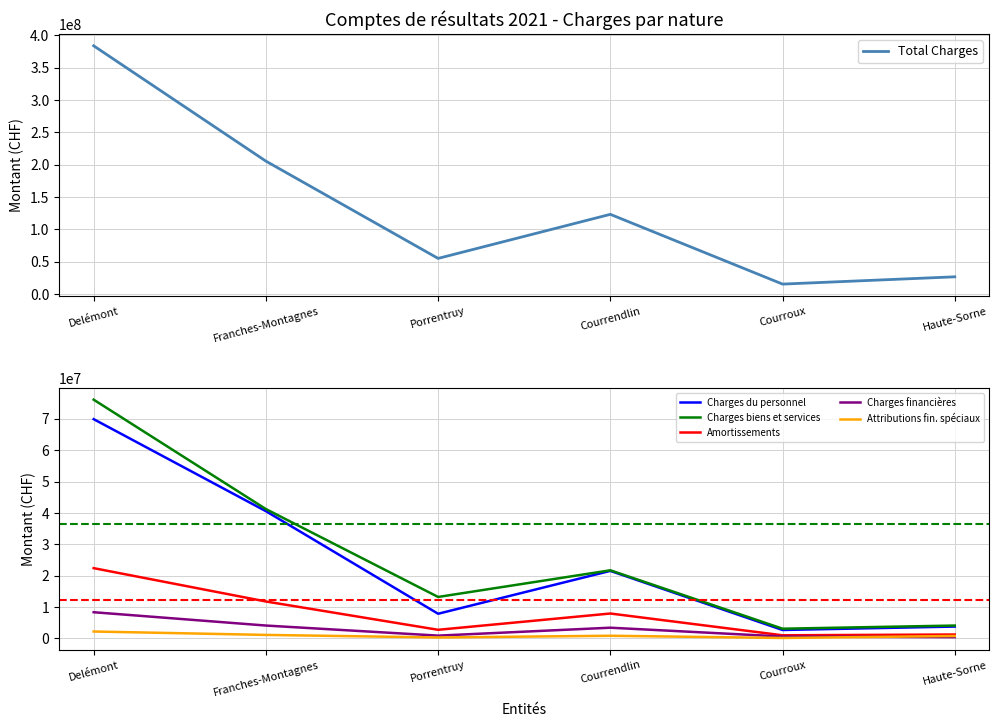

What is the label of the 5th point from the right?

Franches-Montagnes